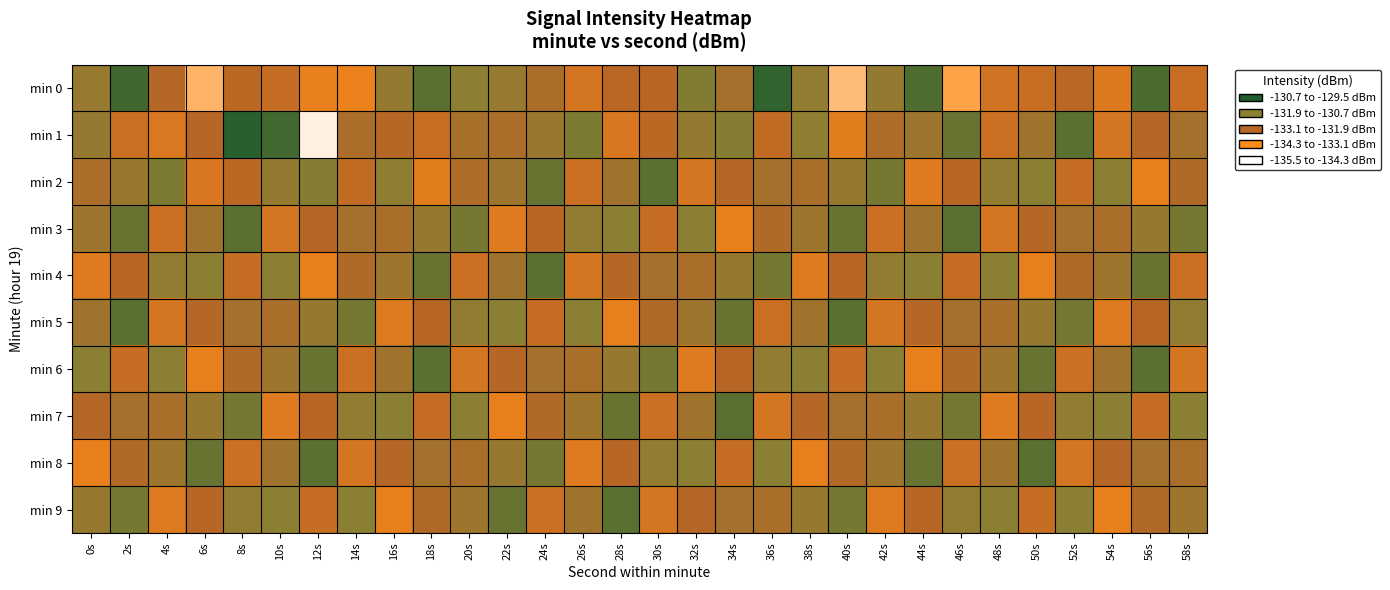

Between 6s and 42s, which series saw the biggest shift?

min 0